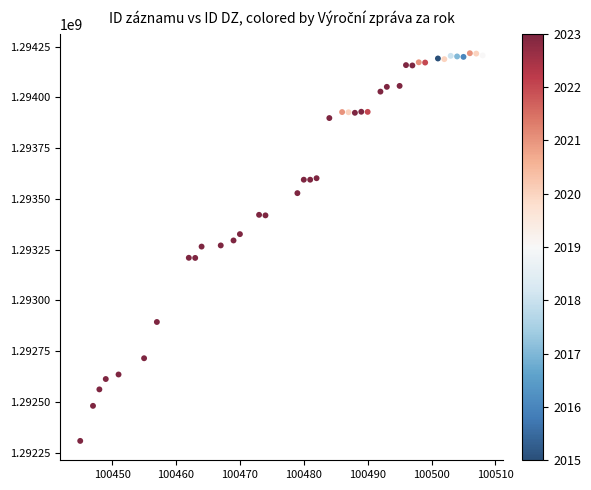

What is the range of Y values (max minus min)?

1908190